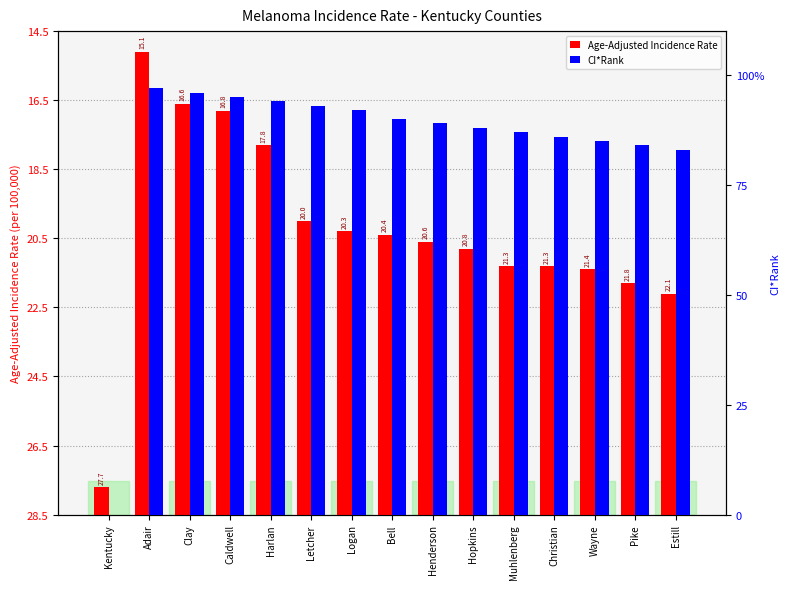

What is the difference between the highest and lowest values at Harlan?

83.3